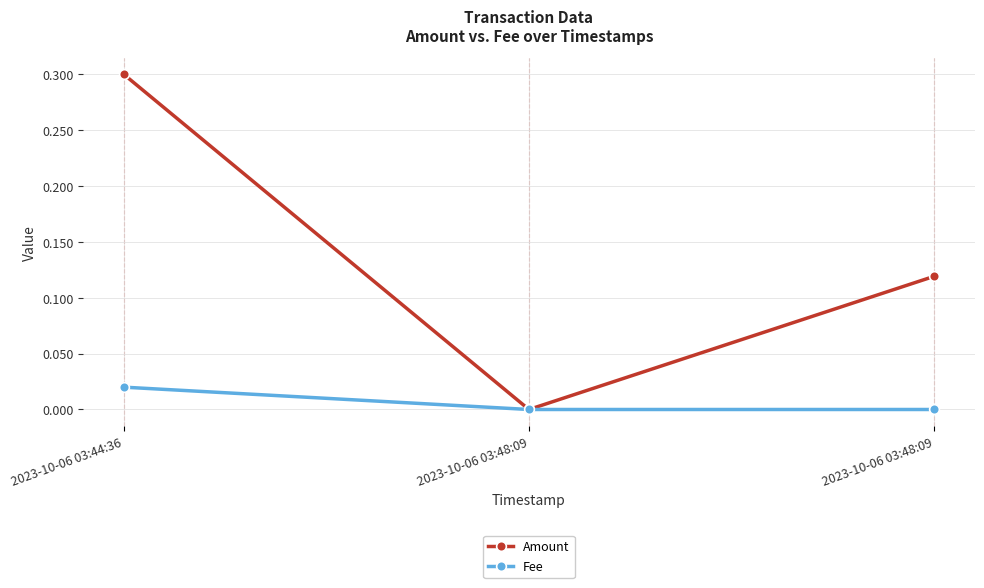

How many data points in Amount are above 0?

2